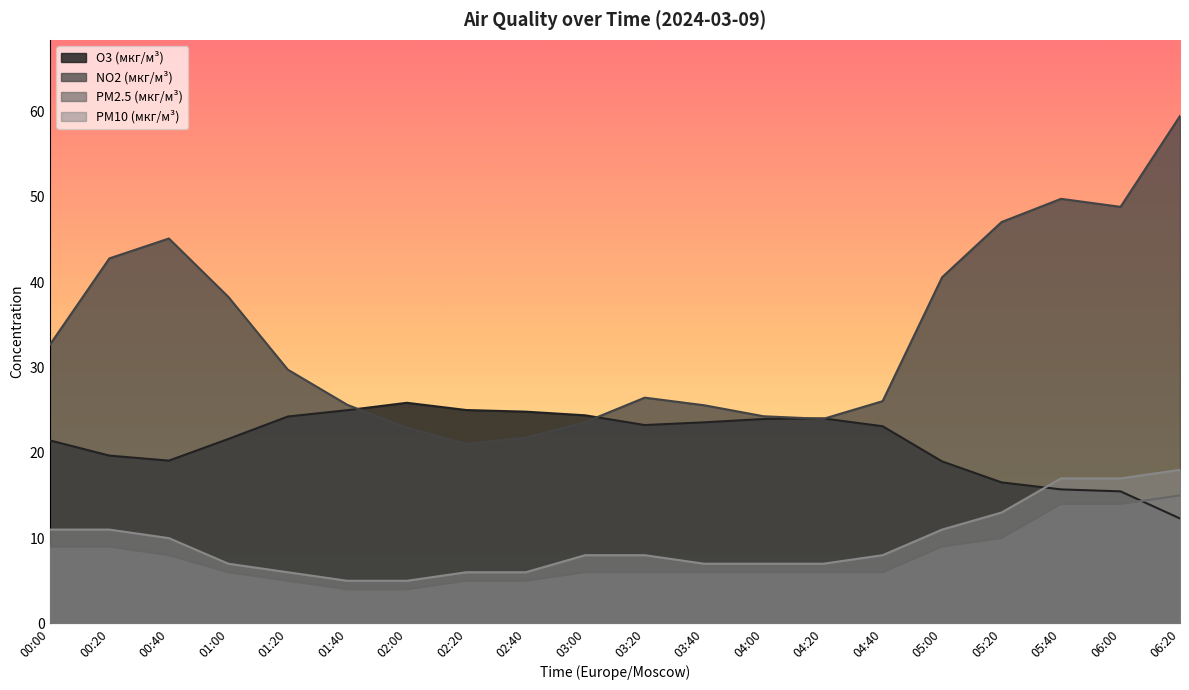

Reading right to left, extract all data points from this chart.

O3 (мкг/м³): 12.3	15.5	15.7	16.5	19.0	23.1	24.0	24.0	23.6	23.2	24.4	24.8	25.0	25.9	25.0	24.2	21.6	19.1	19.7	21.4
NO2 (мкг/м³): 59.5	48.8	49.8	47.0	40.6	26.1	24.0	24.3	25.6	26.5	23.6	21.8	21.0	22.9	25.6	29.7	38.3	45.1	42.8	32.7
PM2.5 (мкг/м³): 15.0	14.0	14.0	10.0	9.0	6.0	6.0	6.0	6.0	6.0	6.0	5.0	5.0	4.0	4.0	5.0	6.0	8.0	9.0	9.0
PM10 (мкг/м³): 18.0	17.0	17.0	13.0	11.0	8.0	7.0	7.0	7.0	8.0	8.0	6.0	6.0	5.0	5.0	6.0	7.0	10.0	11.0	11.0